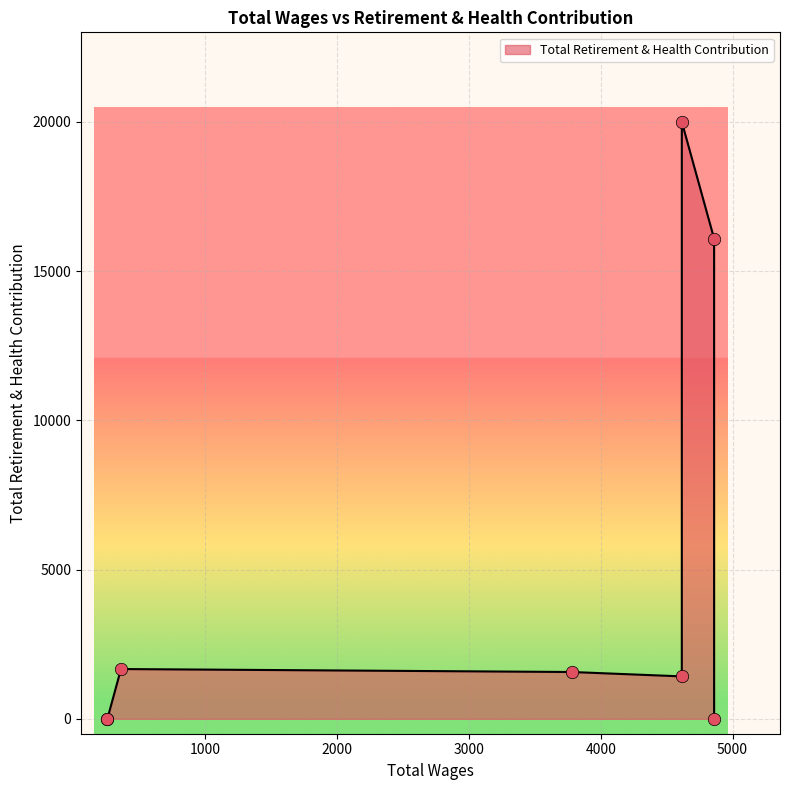

What is the change in value from 4615.0 to 3780.0?

-18432